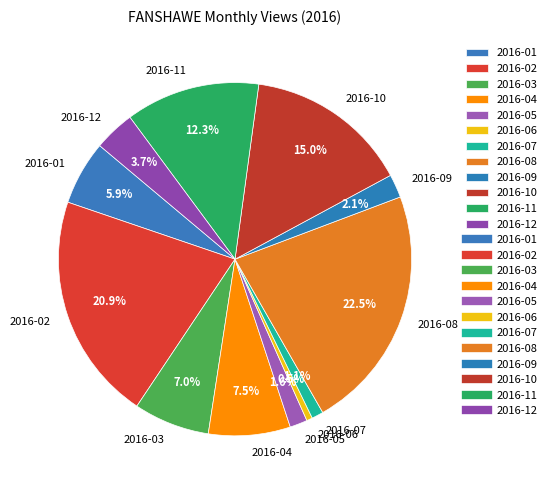

The 2016-06 slice represents 11% of the pie. True or false?

False